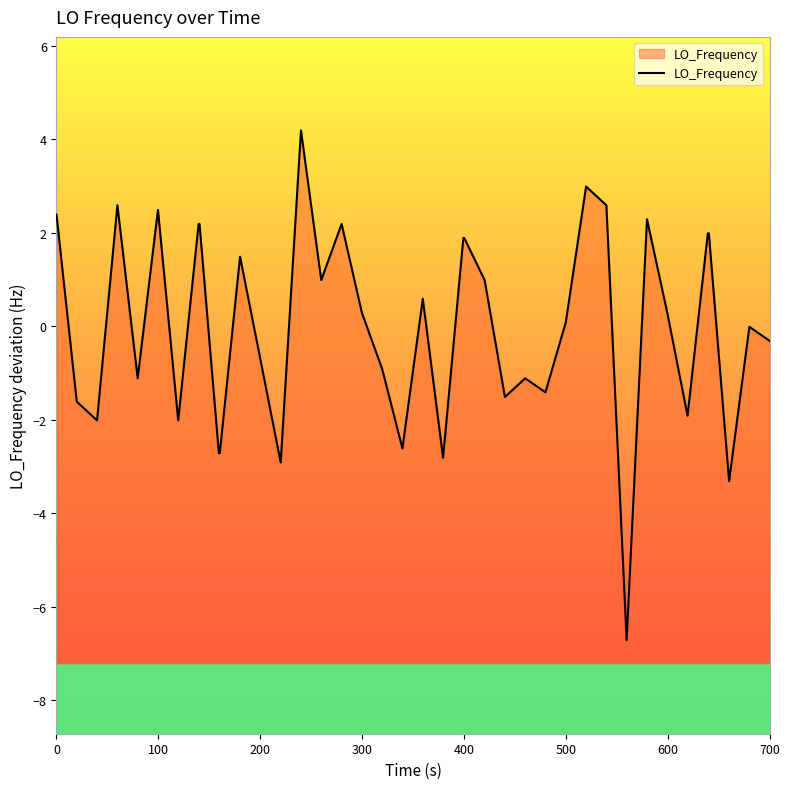

How many interior local valleys (lower than both neighbors) does the data have?

12